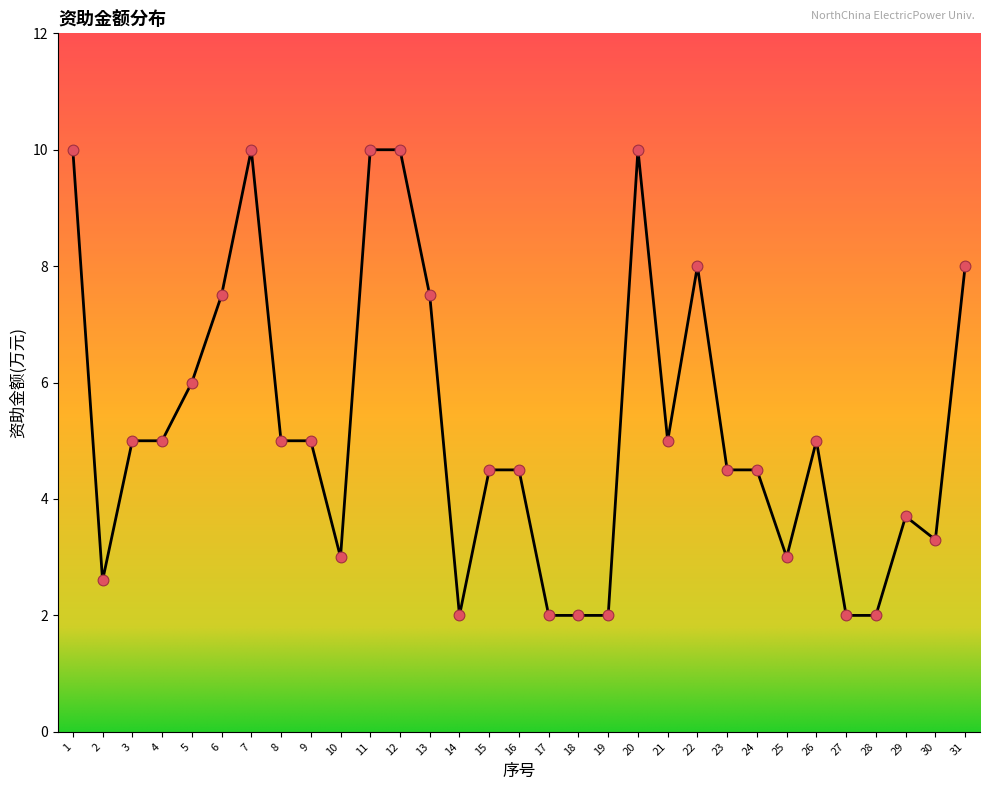

Which has a higher value, 30 or 25?

30